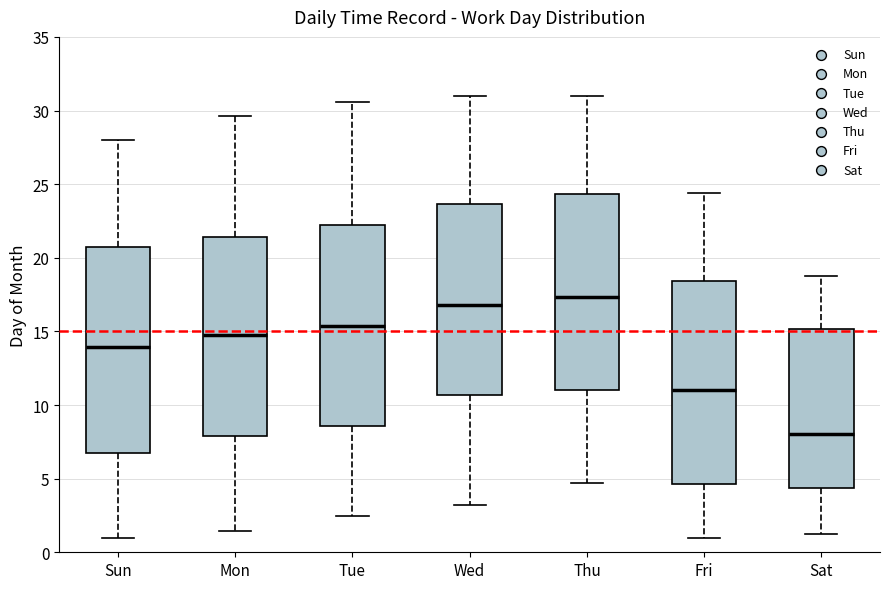

Where is the lower edge of the box for Wed on the y-axis? The values are not printed on the chart, so give them approximately, as read against the axis.

10.5